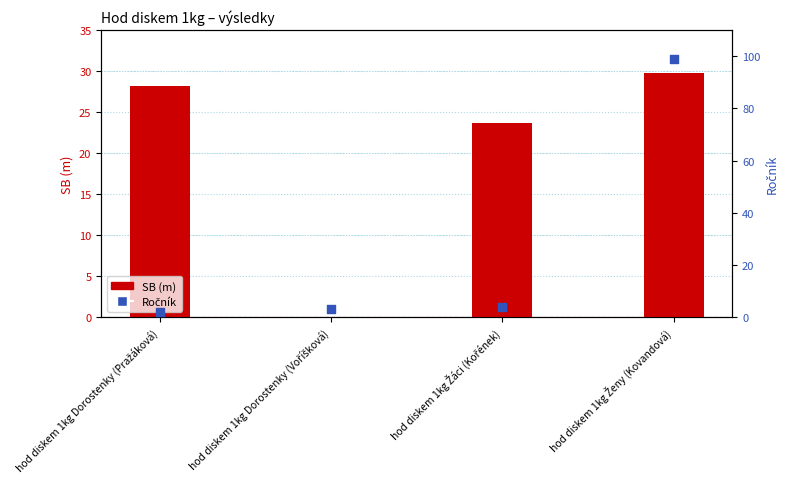

What are all the series names shown in the legend?

SB, Ročník